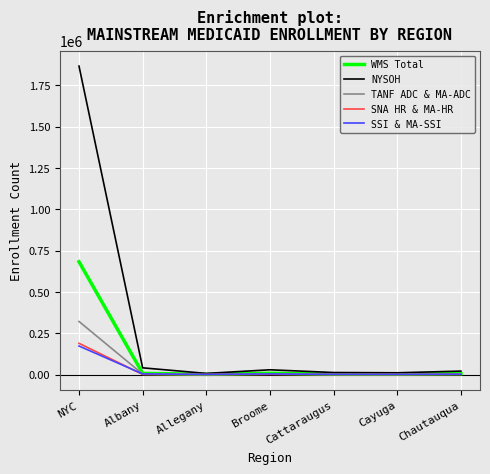

Between which two adjacent categories do SSI & MA-SSI and SNA HR & MA-HR first intersect?

NYC and Albany